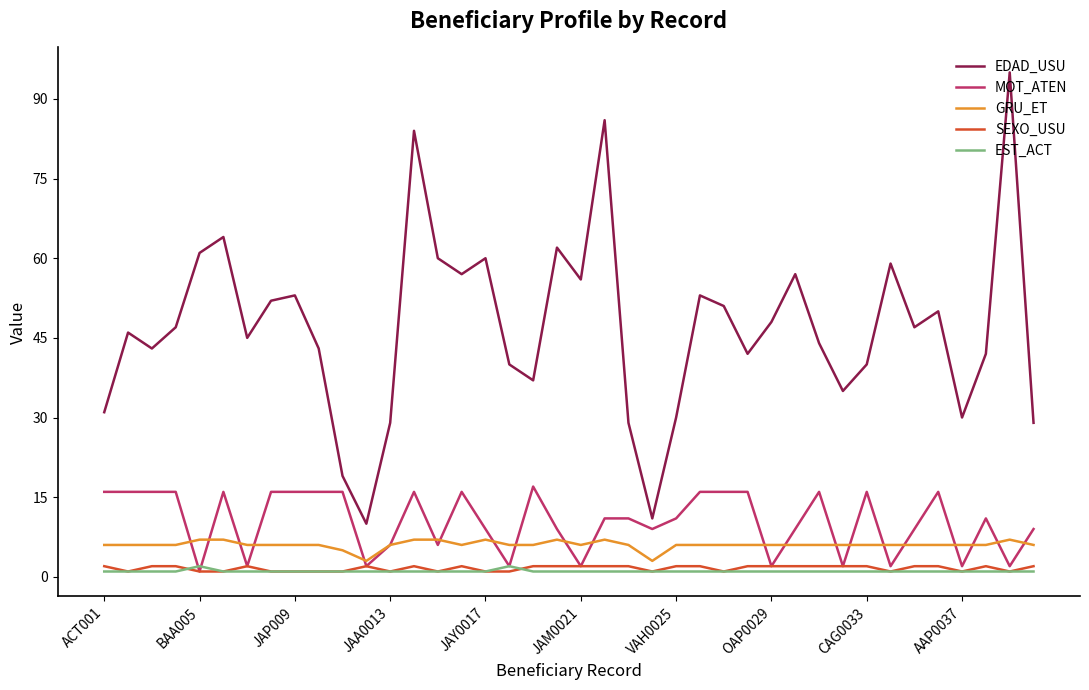

True or false: GRU_ET and EDAD_USU intersect in this chart.

False